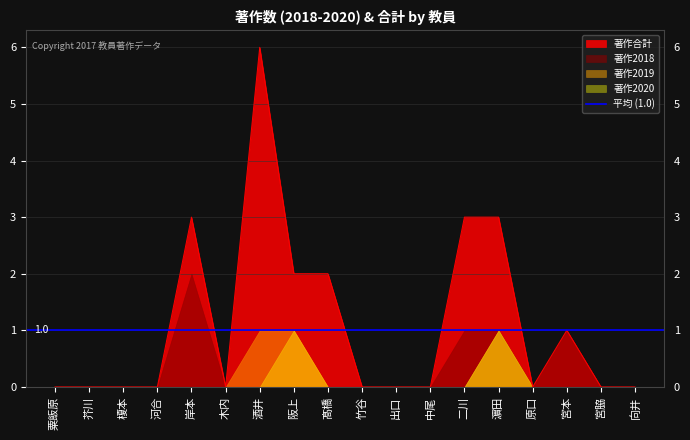

Between 河合 and 酒井, which series saw the biggest shift?

著作合計